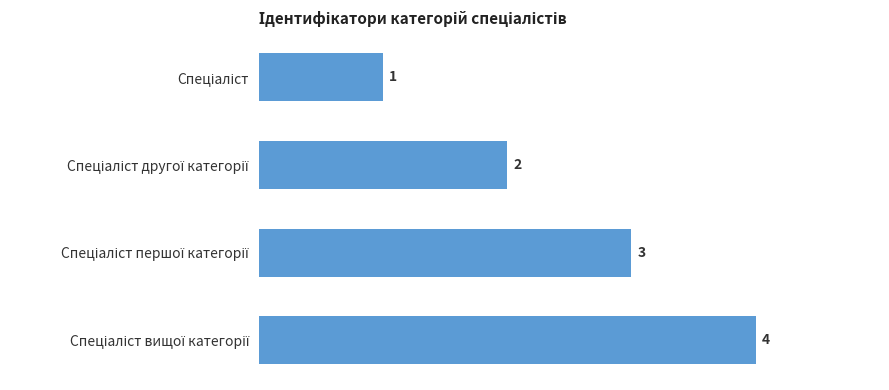

What is the greatest value displayed?

4